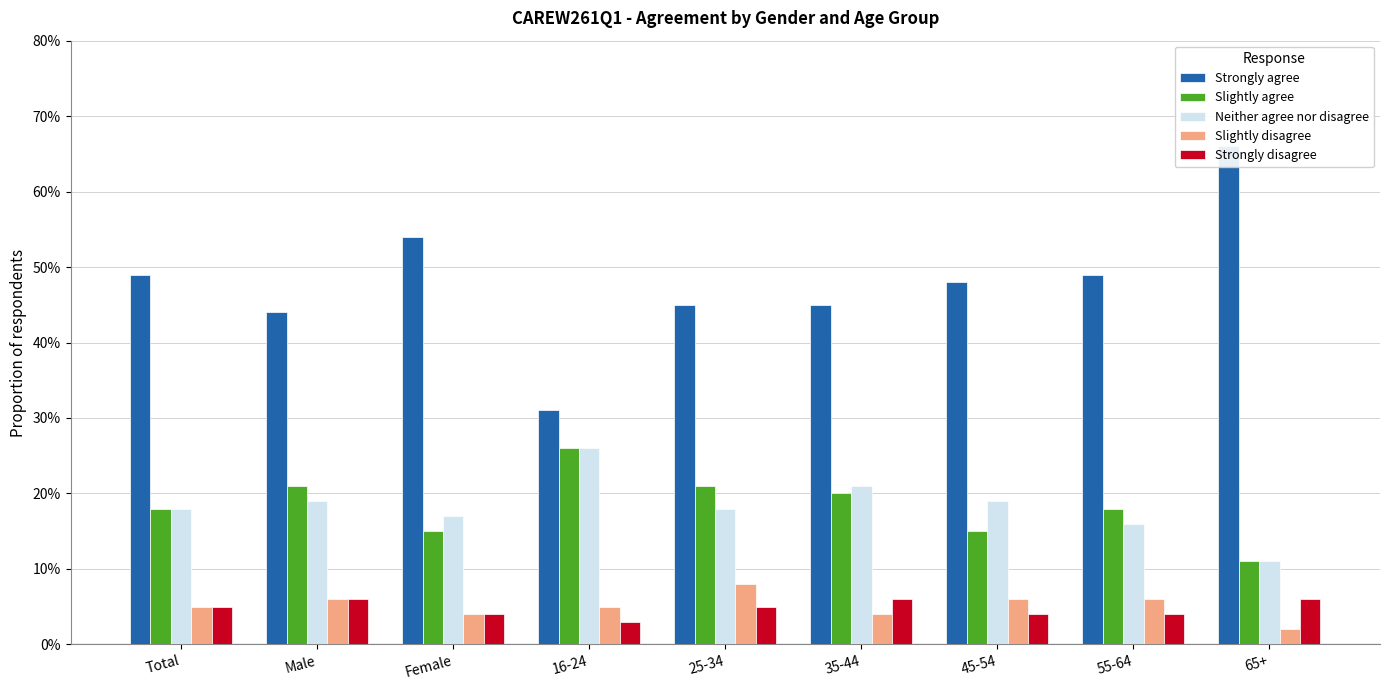

Reading right to left, extract all data points from this chart.

Strongly agree: 65+=0.7	55-64=0.5	45-54=0.5	35-44=0.5	25-34=0.5	16-24=0.3	Female=0.5	Male=0.4	Total=0.5
Slightly agree: 65+=0.1	55-64=0.2	45-54=0.1	35-44=0.2	25-34=0.2	16-24=0.3	Female=0.1	Male=0.2	Total=0.2
Neither agree nor disagree: 65+=0.1	55-64=0.2	45-54=0.2	35-44=0.2	25-34=0.2	16-24=0.3	Female=0.2	Male=0.2	Total=0.2
Slightly disagree: 65+=0.0	55-64=0.1	45-54=0.1	35-44=0.0	25-34=0.1	16-24=0.1	Female=0.0	Male=0.1	Total=0.1
Strongly disagree: 65+=0.1	55-64=0.0	45-54=0.0	35-44=0.1	25-34=0.1	16-24=0.0	Female=0.0	Male=0.1	Total=0.1